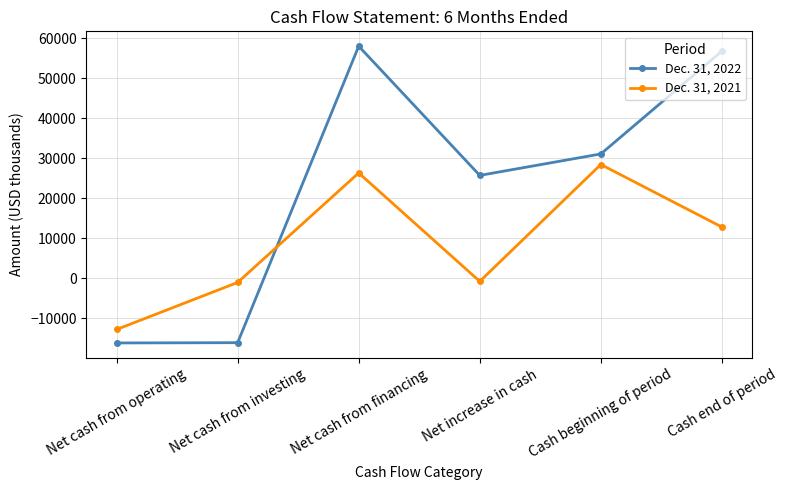

Where is Dec. 31, 2022 nearest to the value 20905?

Net increase in cash